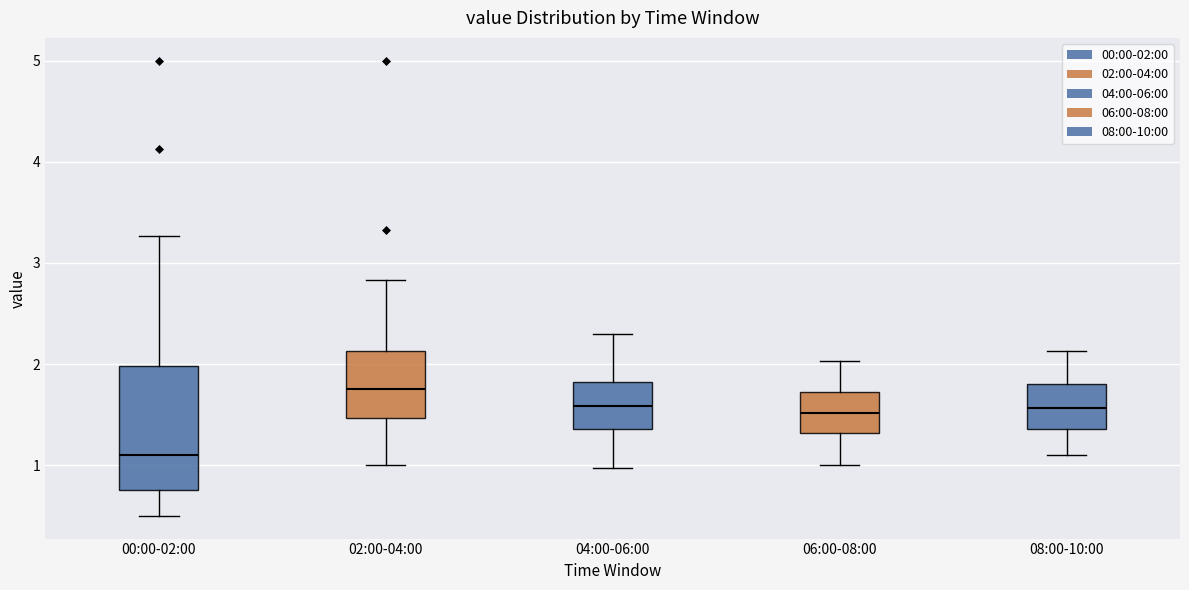

Reading left to right, read every box against the y-axis: the position of its median line, the range the box covers, and the ends of its whiskers. The values are not printed on the chart, so give them approximately, as read against the axis.

00:00-02:00: median 1.1, box 0.8 to 2.0, whiskers 0.5 to 3.3
02:00-04:00: median 1.8, box 1.5 to 2.1, whiskers 1.0 to 2.8
04:00-06:00: median 1.6, box 1.4 to 1.8, whiskers 1.0 to 2.3
06:00-08:00: median 1.5, box 1.3 to 1.7, whiskers 1.0 to 2.0
08:00-10:00: median 1.6, box 1.4 to 1.8, whiskers 1.1 to 2.1